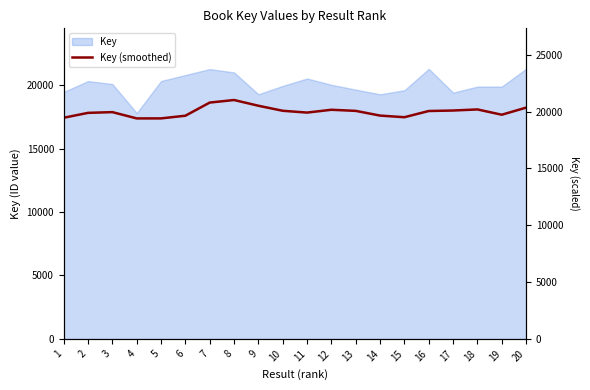

List the labels in order of value, smallest first.

4, 5, 1, 15, 6, 14, 19, 2, 11, 3, 16, 13, 10, 17, 12, 18, 20, 9, 7, 8